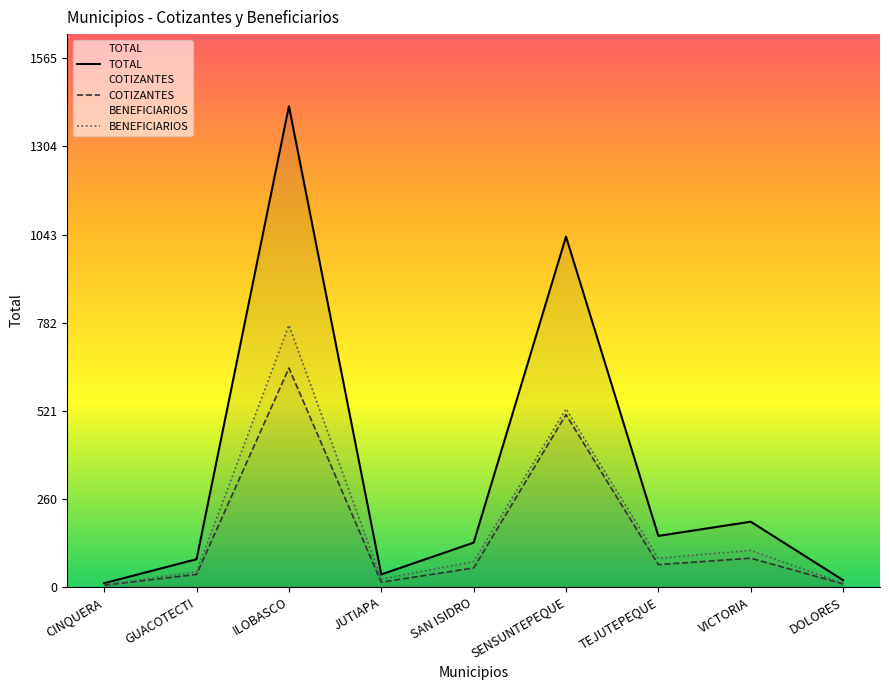

At how many categories does at least one series exceed 598?

2